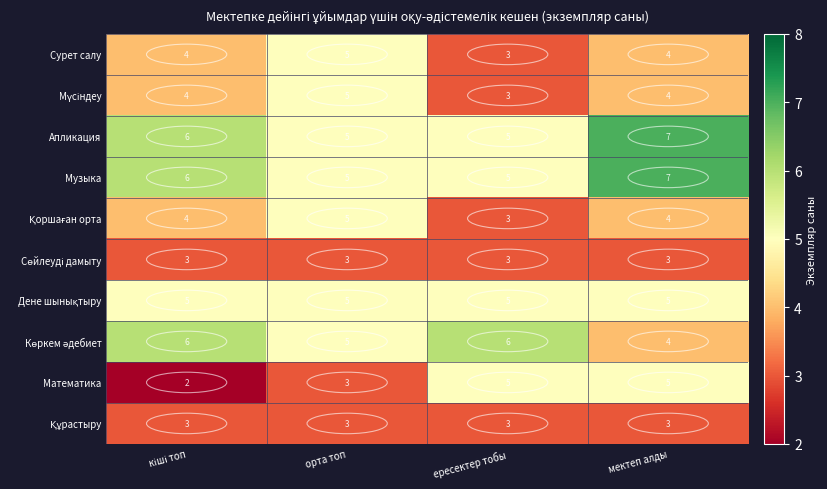

What is the greatest value displayed?

7